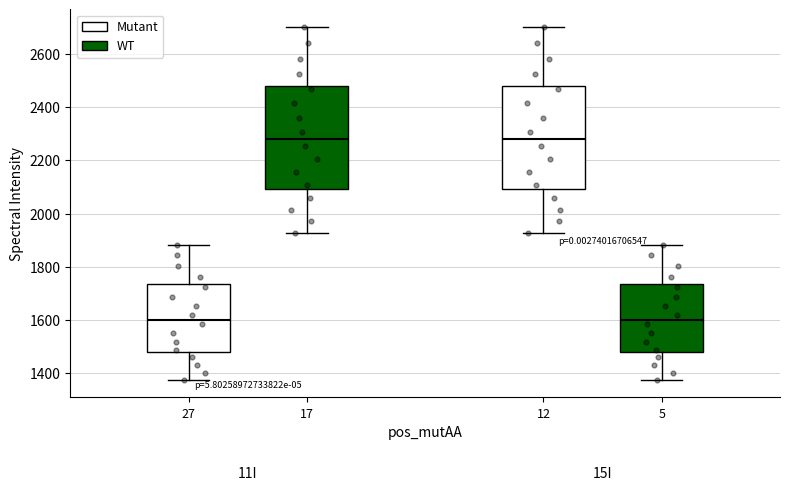

Where does the lower whisker of the box at x = 12 end on the y-axis? The values are not printed on the chart, so give them approximately, as read against the axis.

1920